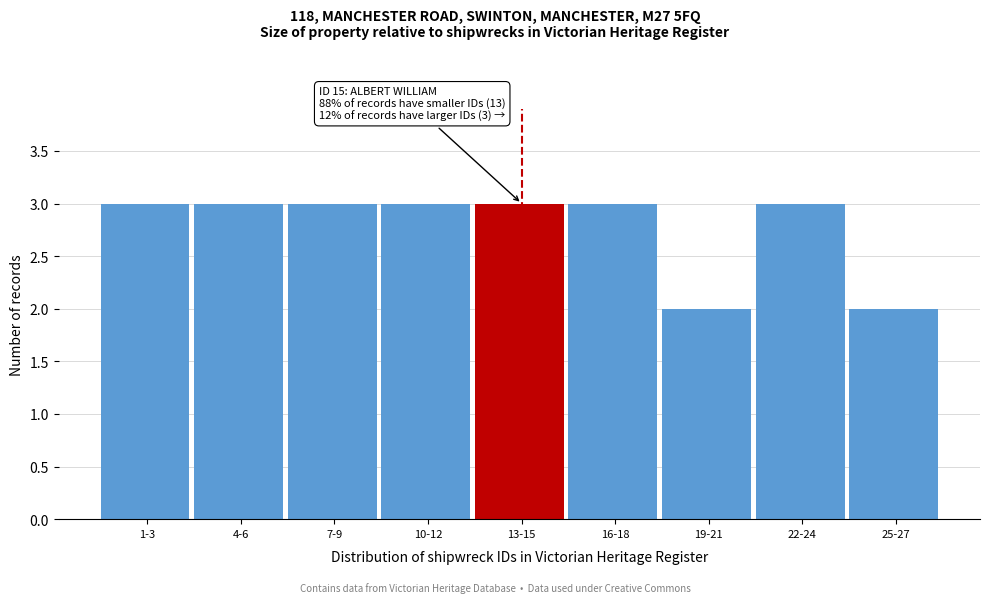

Reading left to right, list all the values displayed in this chart.

3	3	3	3	3	3	2	3	2